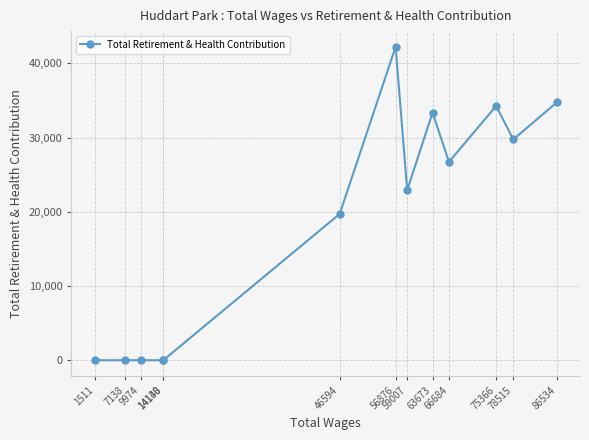

How many lines are shown in the chart?

1